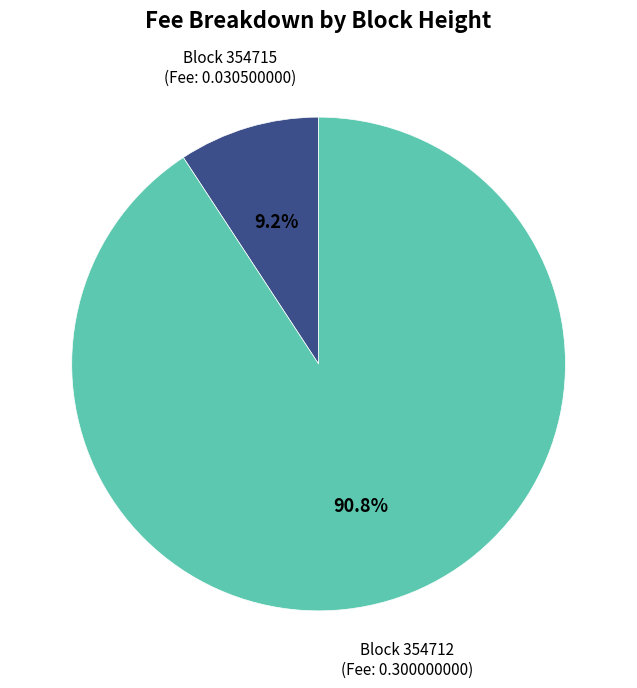

Is there any slice that represents more than half of the pie?

Yes